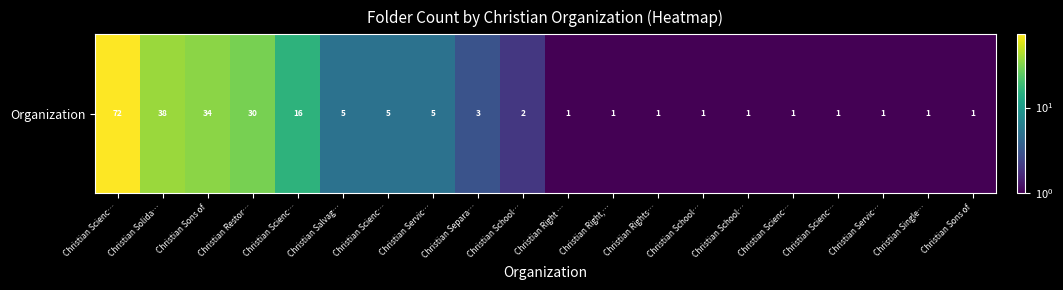

What is the difference between the values at Christian Right … and Christian Separa…?

2